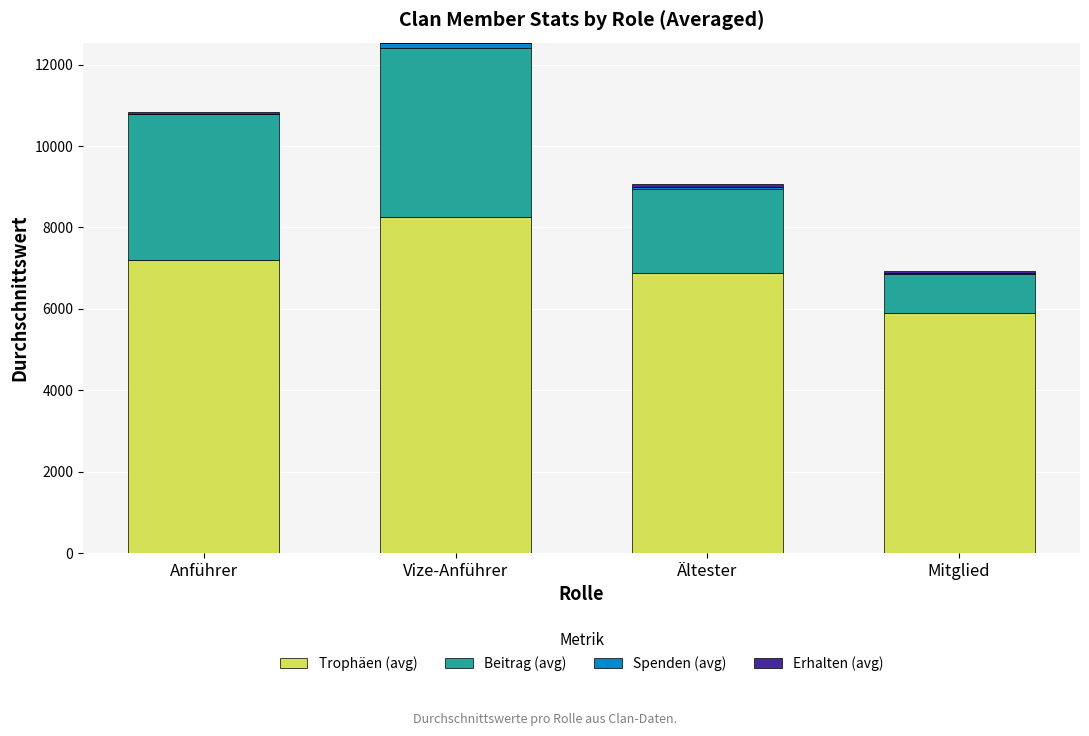

The value of Trophäen (avg) at Mitglied is 2928.8. True or false?

False